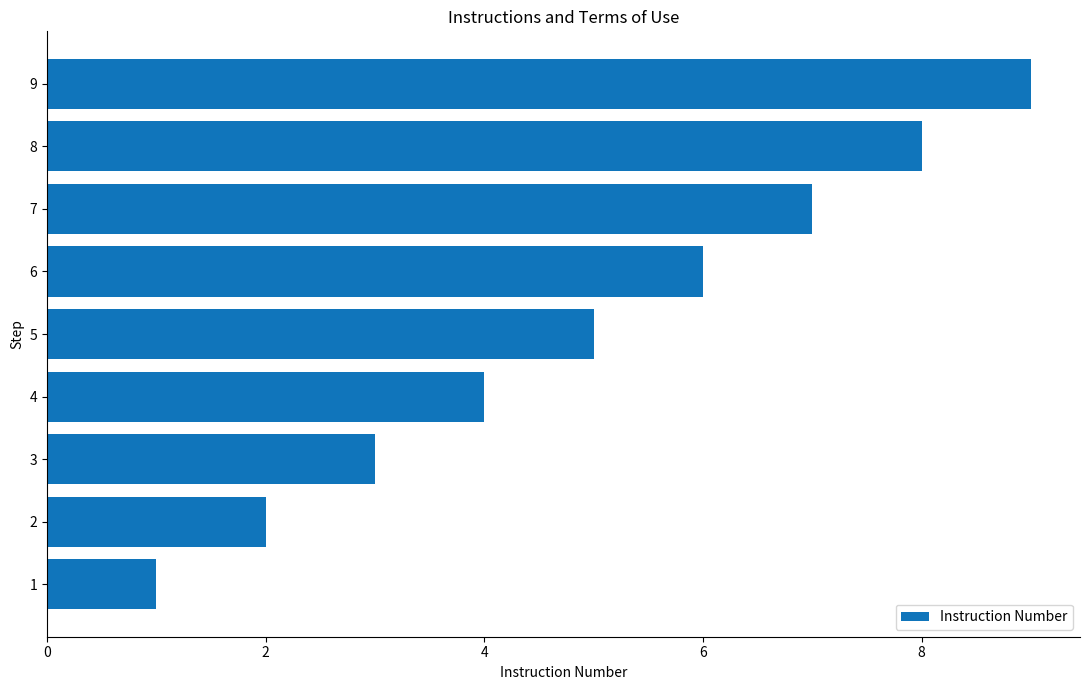

How many values are between 3 and 7?

5